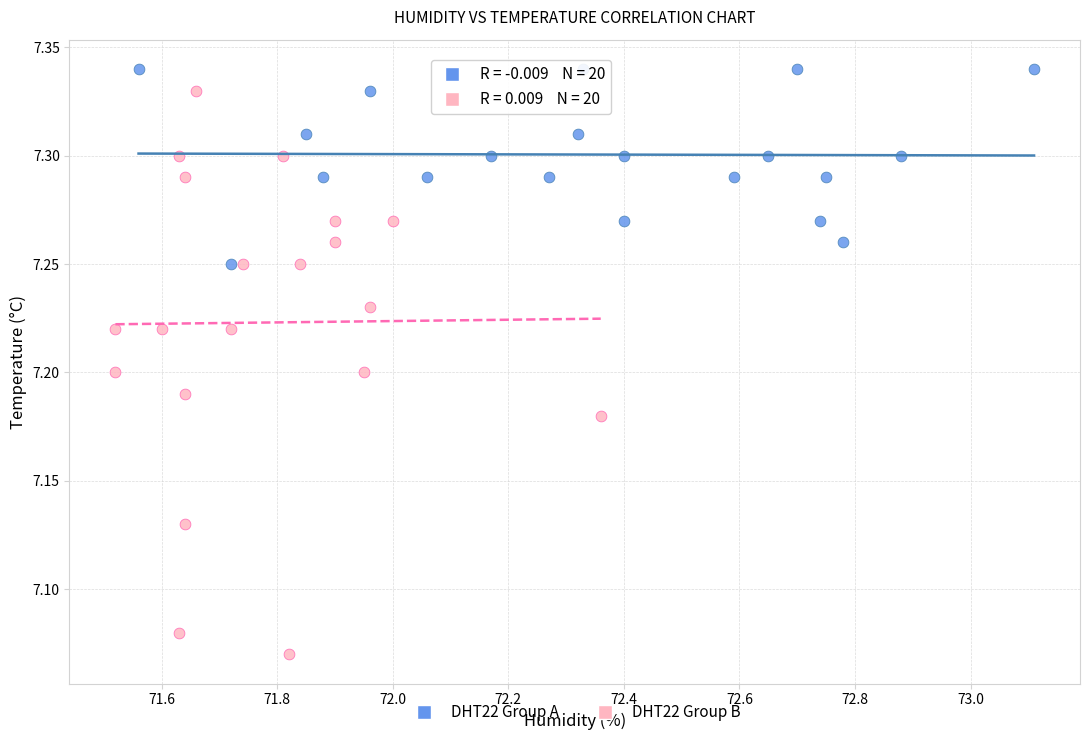

Which series has the widest spread of Y values?

DHT22 Group B